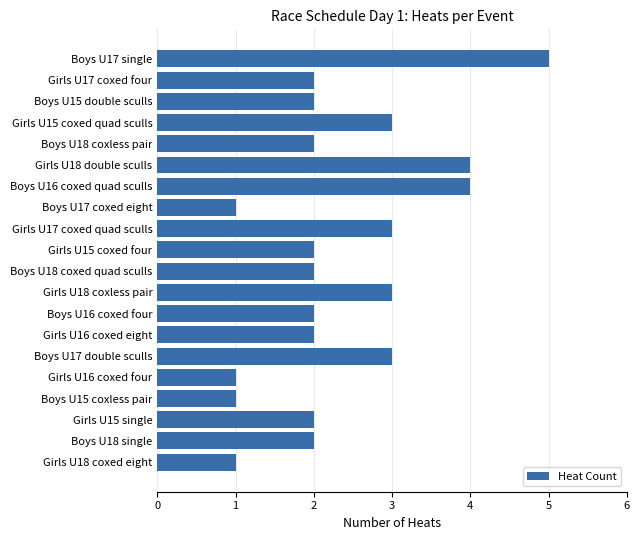

At which category does the chart reach its peak across all series?

Boys U17 single